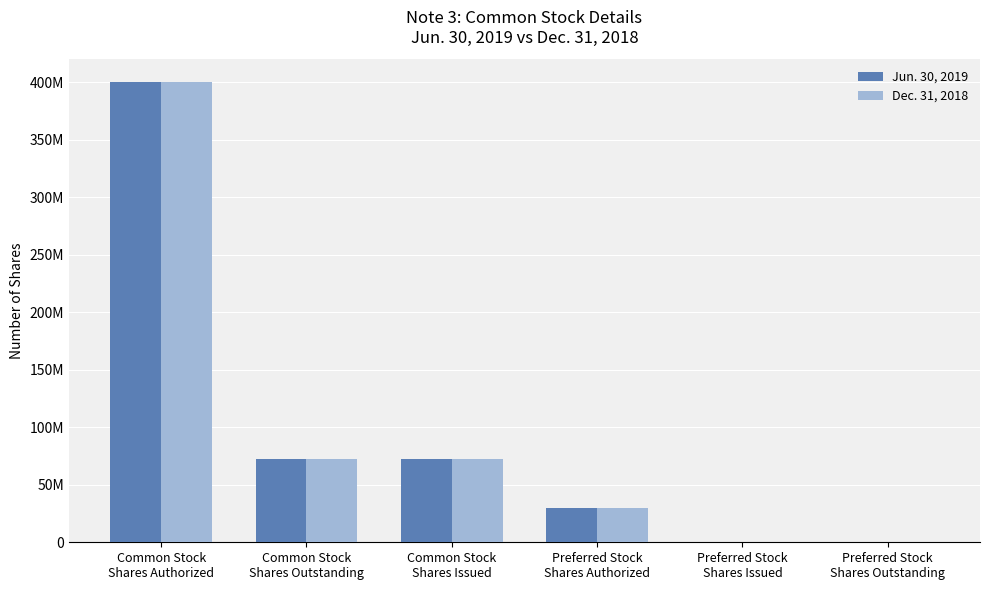

What are all the series names shown in the legend?

Jun. 30, 2019, Dec. 31, 2018